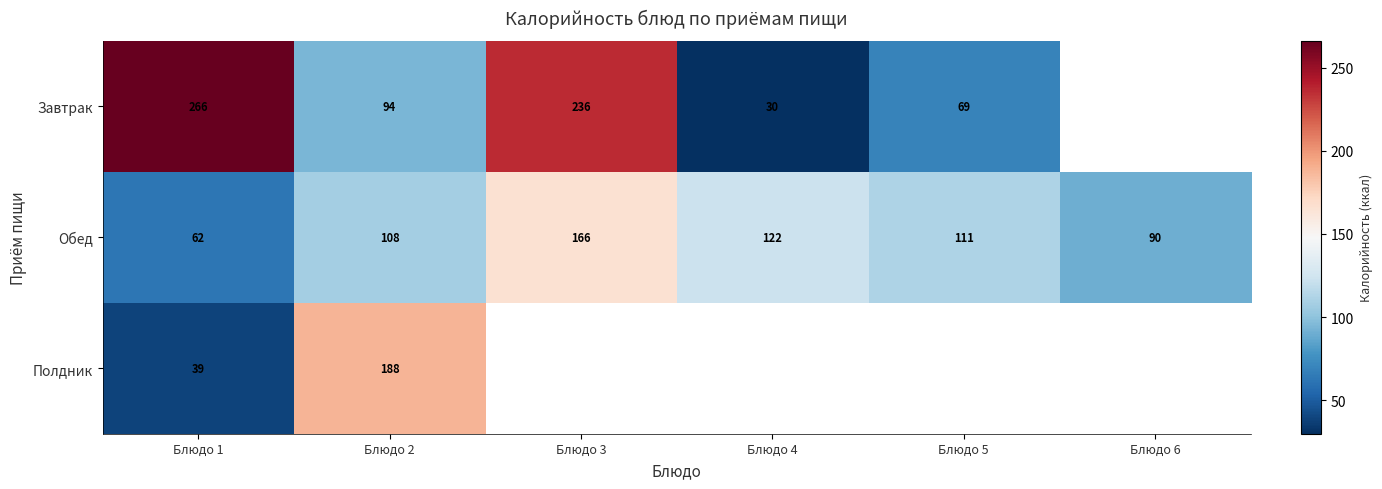

The Обед series shows 166.0 at Блюдо 3. True or false?

True